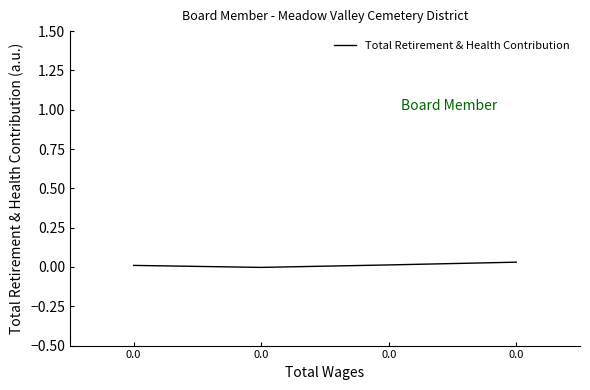

Rank the categories by value from lowest to highest.

0.0, 0.0, 0.0, 0.0